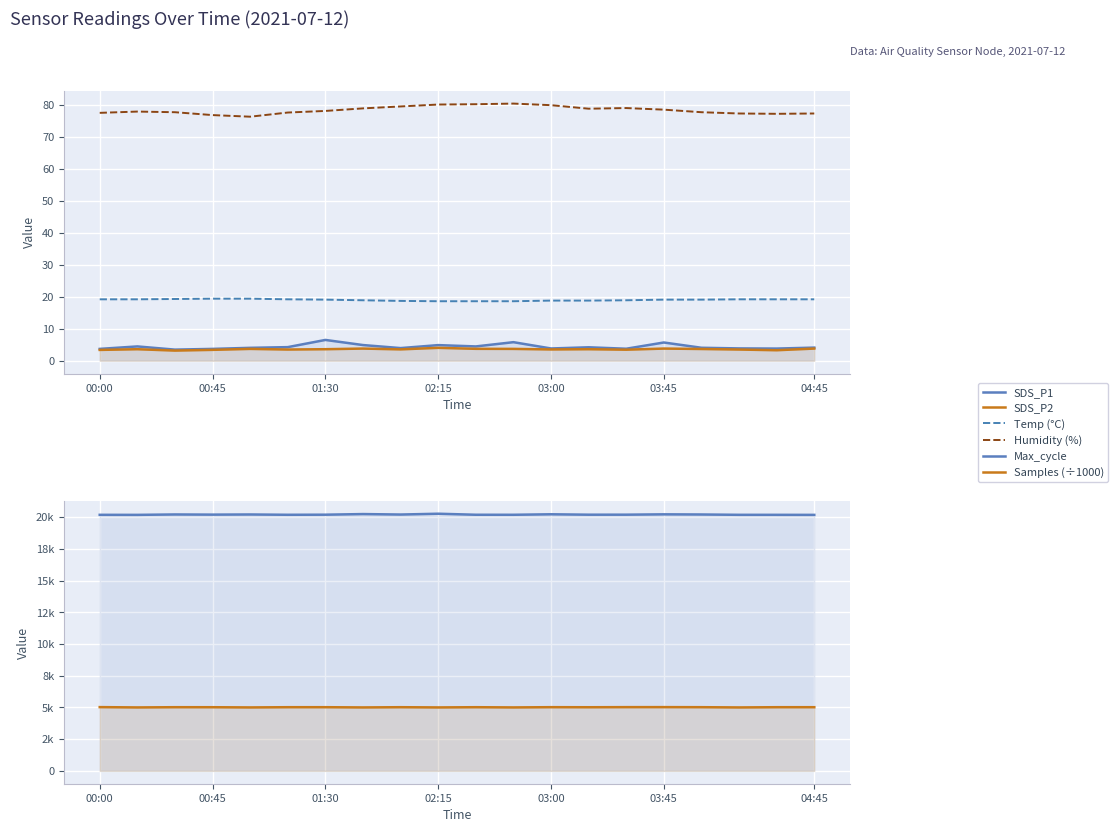

What is the average value of the Samples (÷1000) series?

5013.4